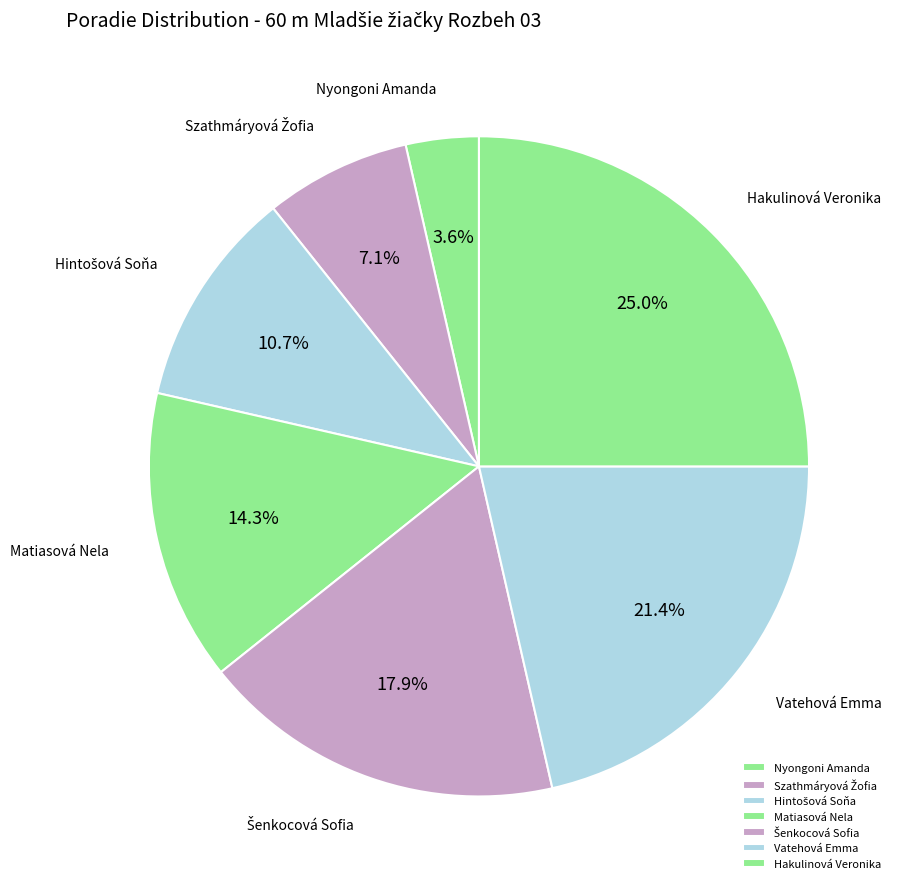

Approximately how many times larger is the value at Matiasová Nela compared to Vatehová Emma?

0.7